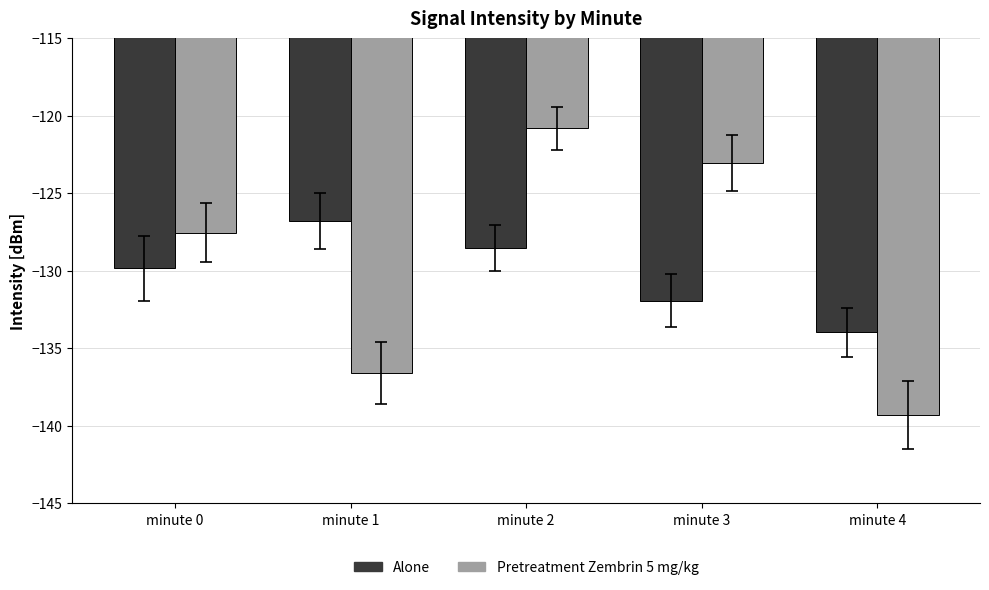

True or false: Pretreatment Zembrin 5 mg/kg has a value of -90.1 at minute 1.

False